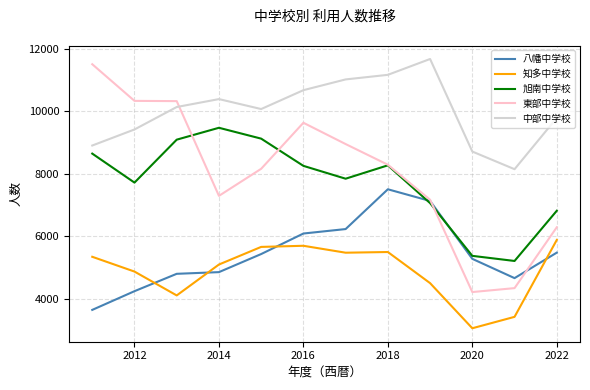

What is the maximum value for 旭南中学校?

9476